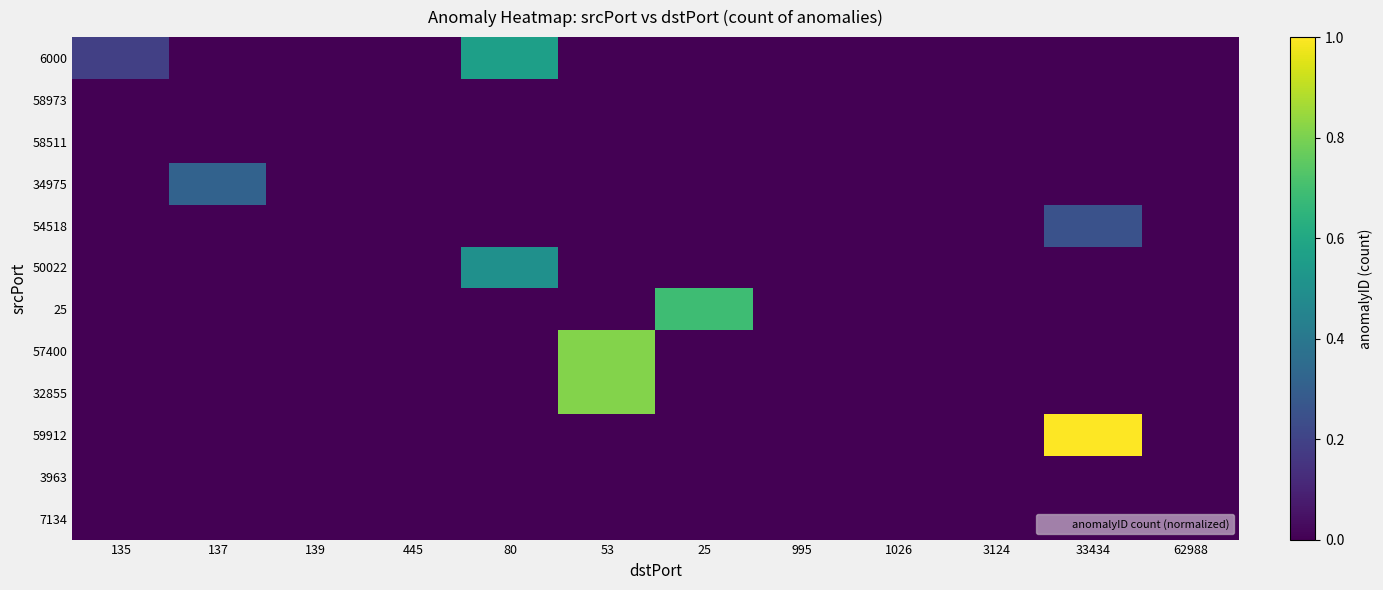

Which has a higher value, 445 or 25?

445